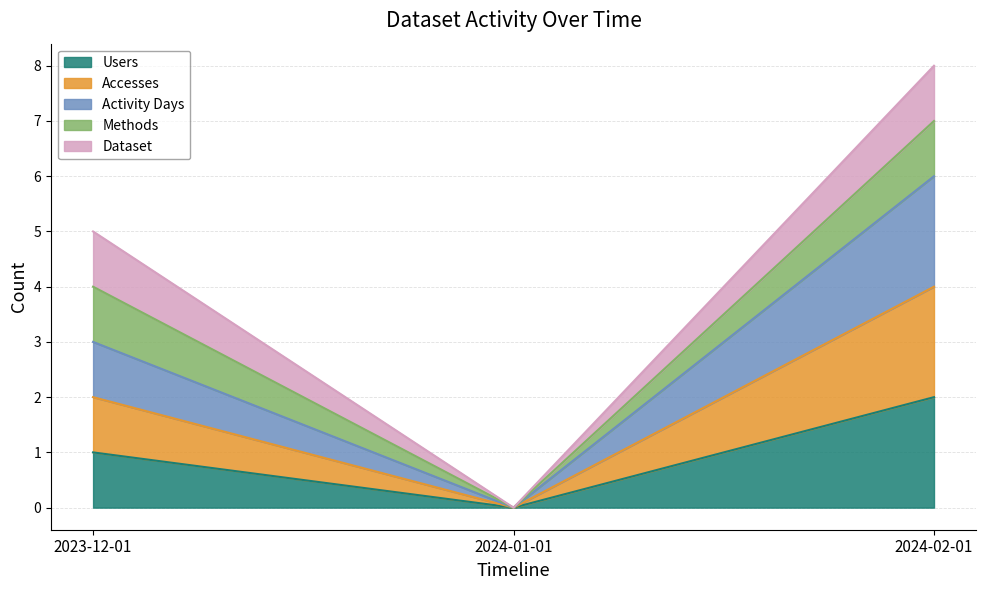

Does the chart display data point markers on the line(s)?

No